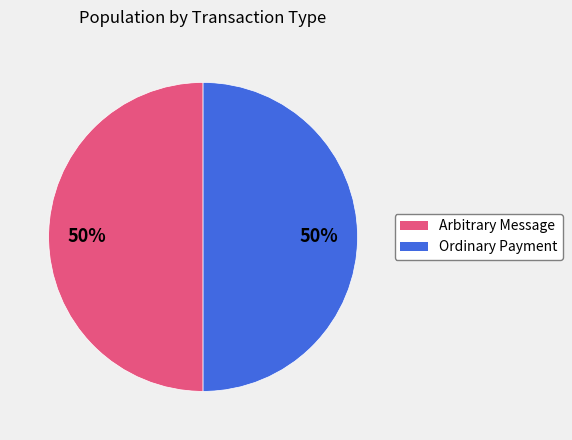

Do Ordinary Payment and Arbitrary Message together represent more than half of the pie?

Yes